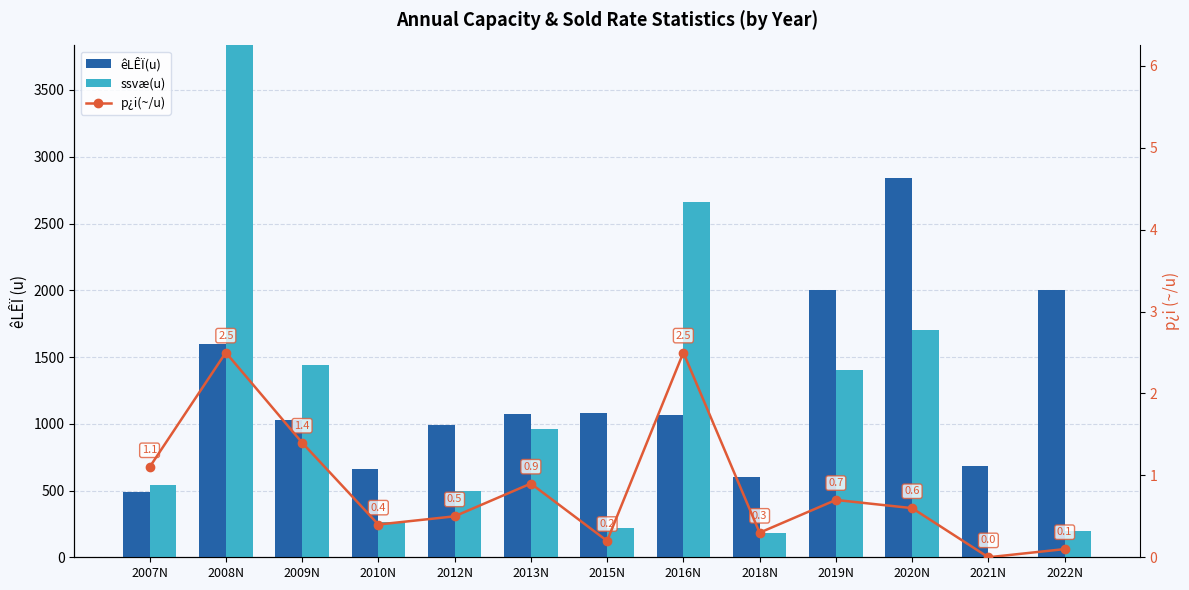

How many groups of bars are there?

13